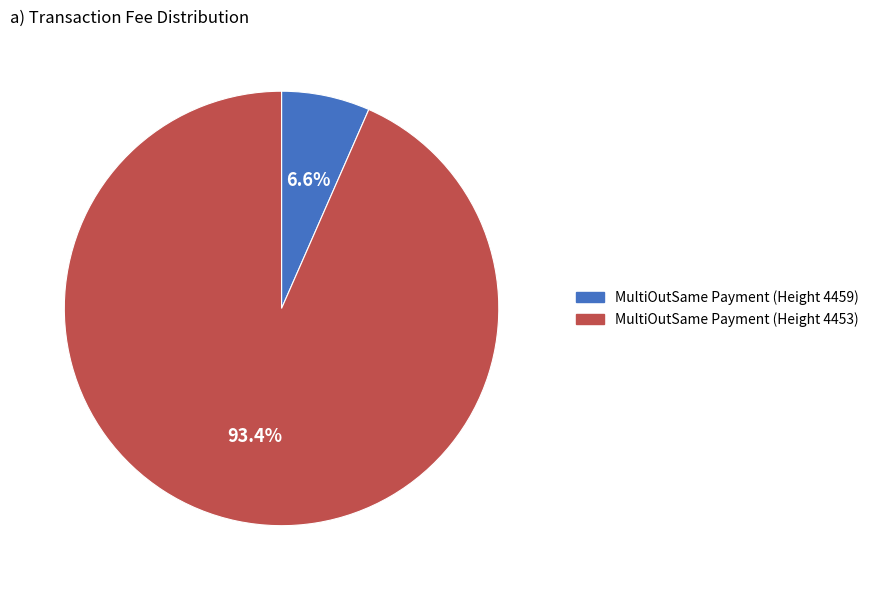

Which slice is the smallest?

MultiOutSame Payment (Height 4459)